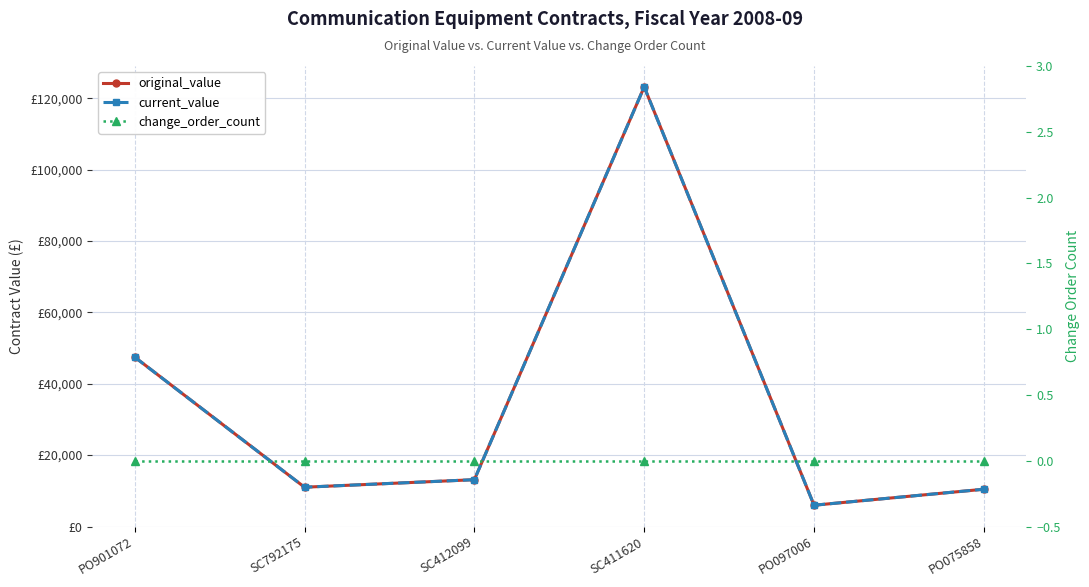

At which category is the sum across all series the highest?

SC411620